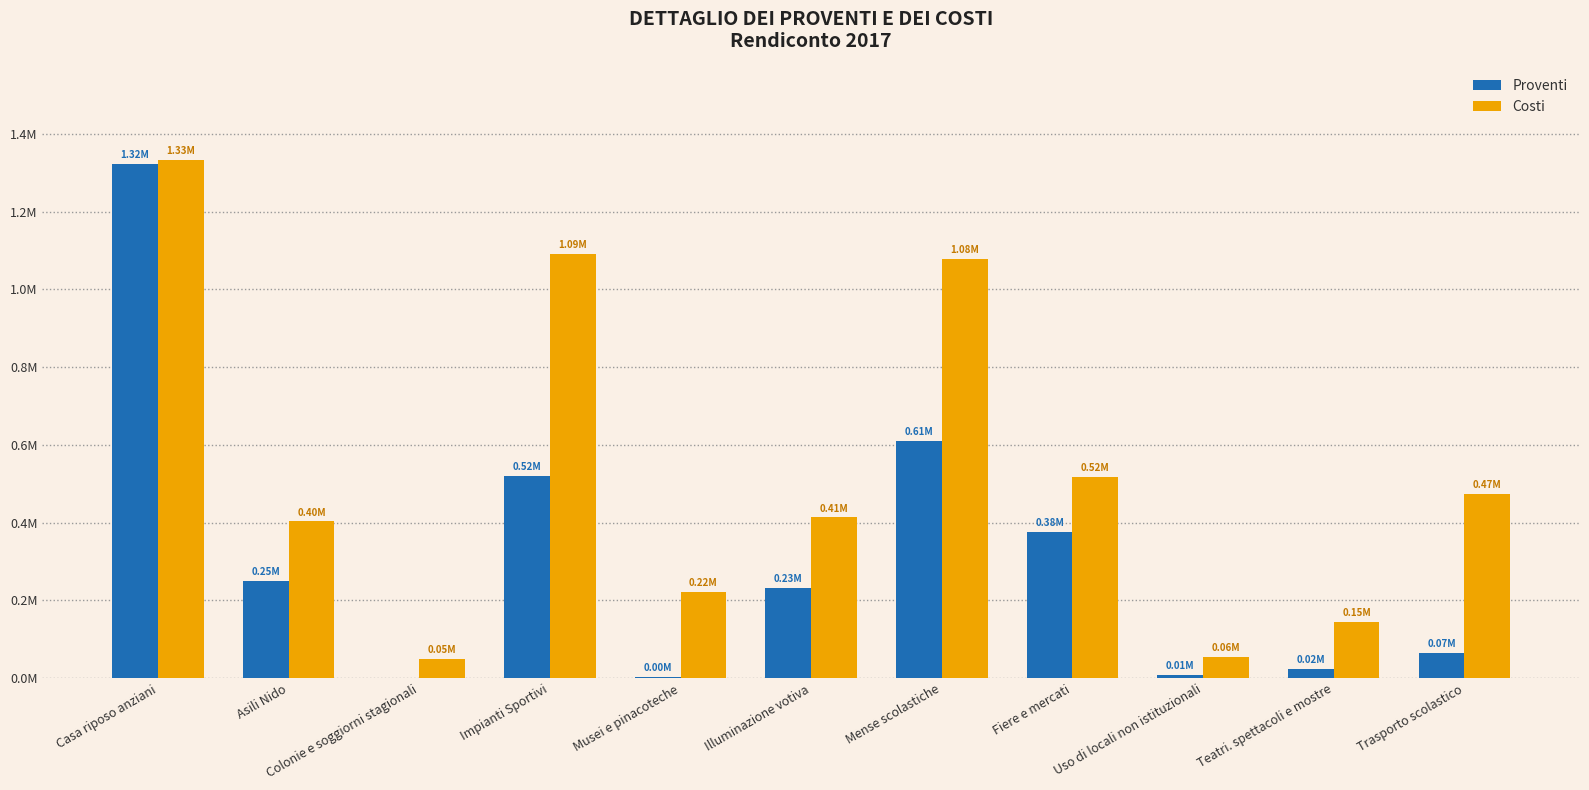

Are the bars grouped side by side (vs. stacked)?

Yes